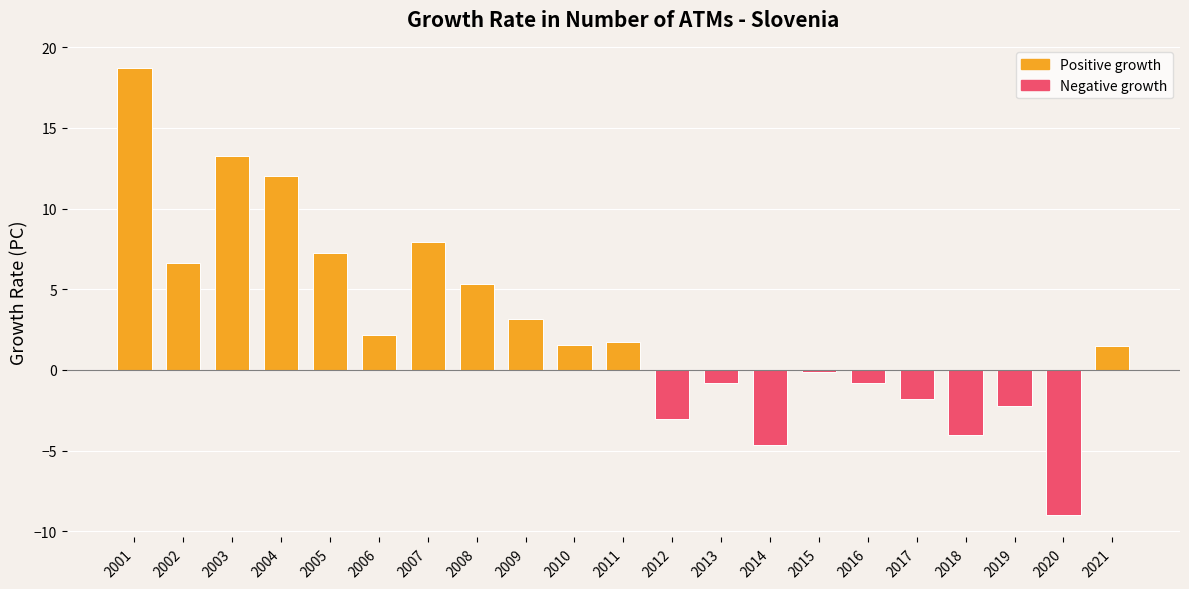

What is the value of the 10th bar from the left?

1.6